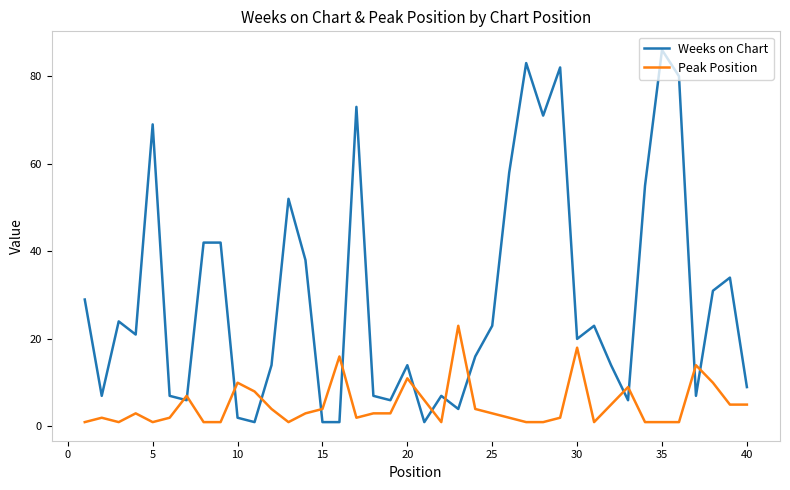

How many times do Weeks on Chart and Peak Position cross each other?

14